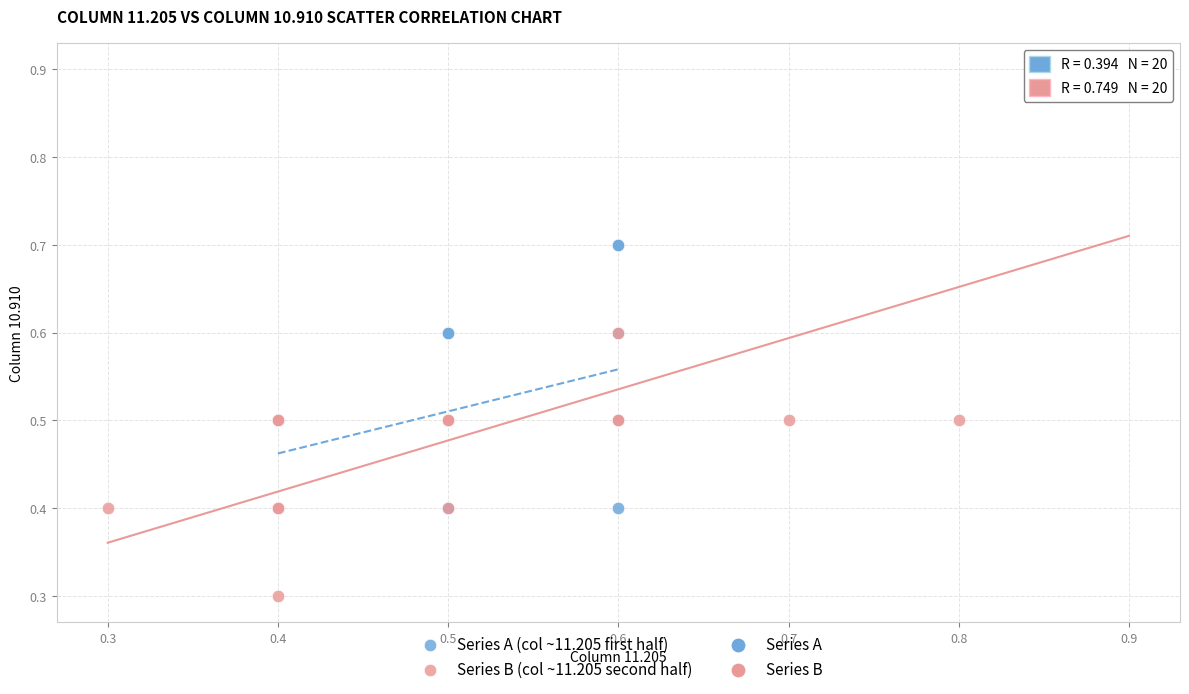

Which series has the widest spread of Y values?

Series B (col ~11.205 second half)